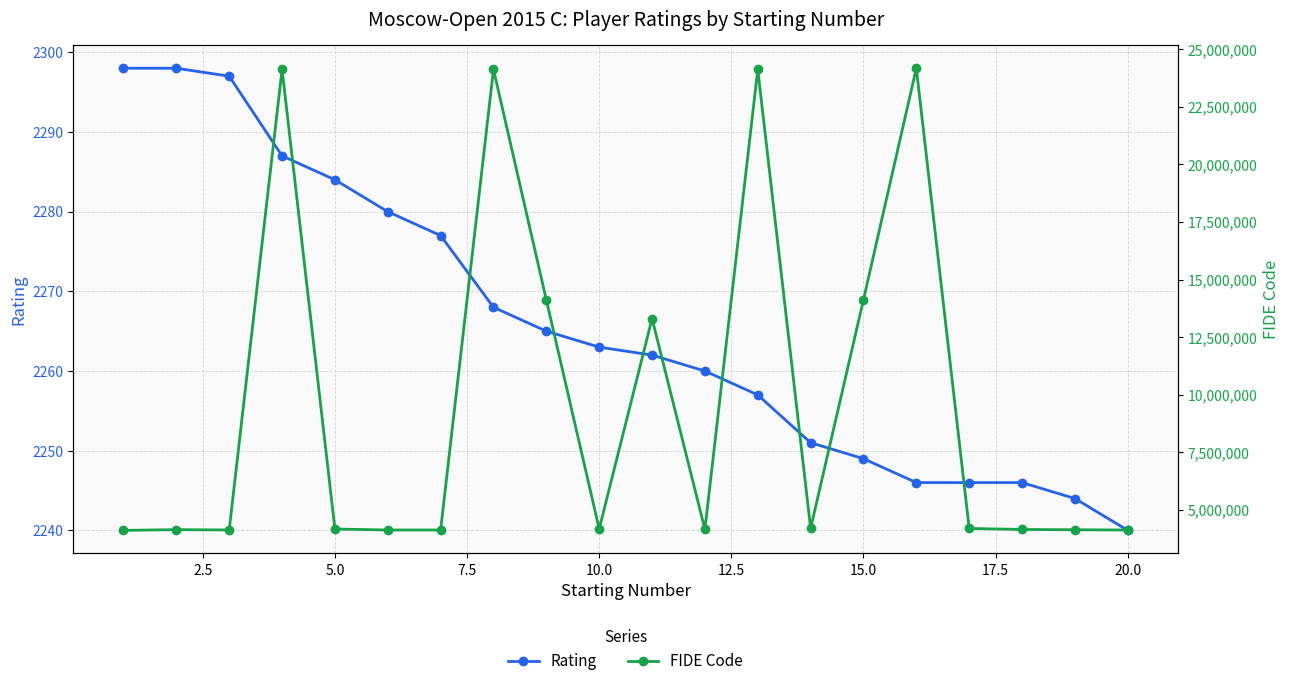

At how many categories does at least one series exceed 912016?

20